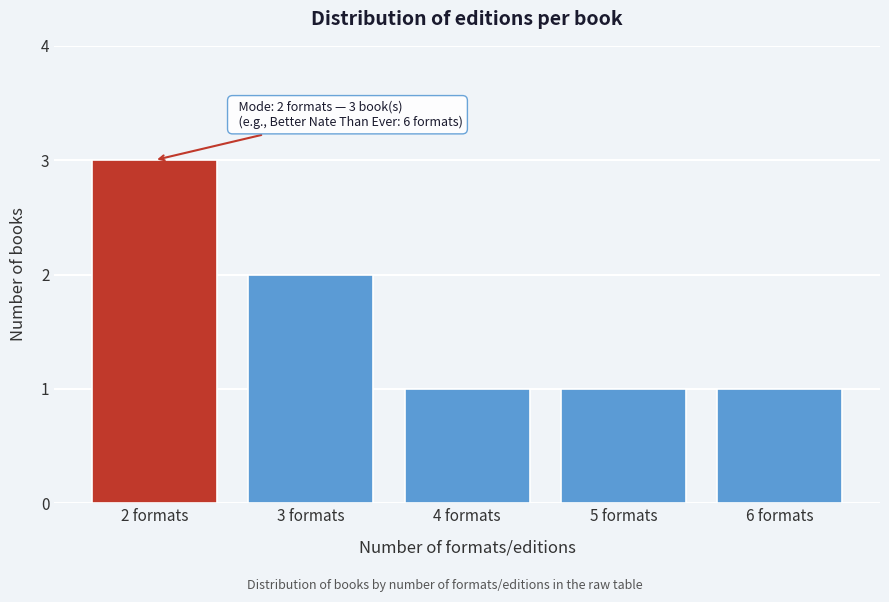

Reading right to left, list all the values displayed in this chart.

1	1	1	2	3